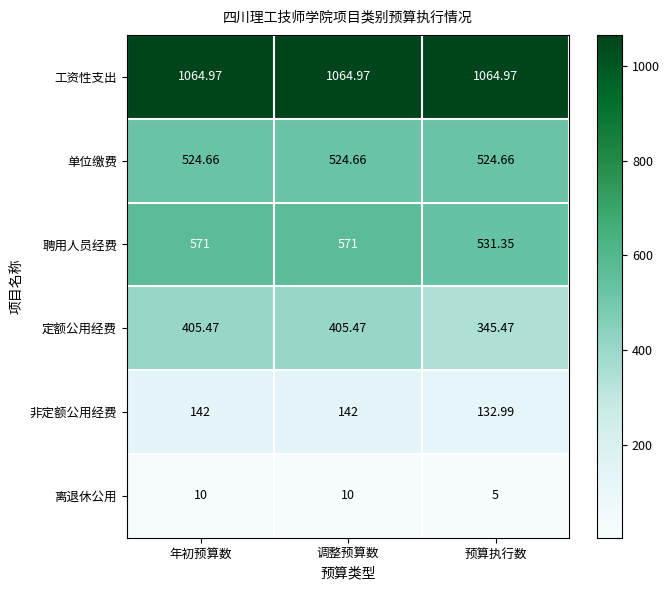

What is the spread (max minus min) of values at 调整预算数?

1055.0